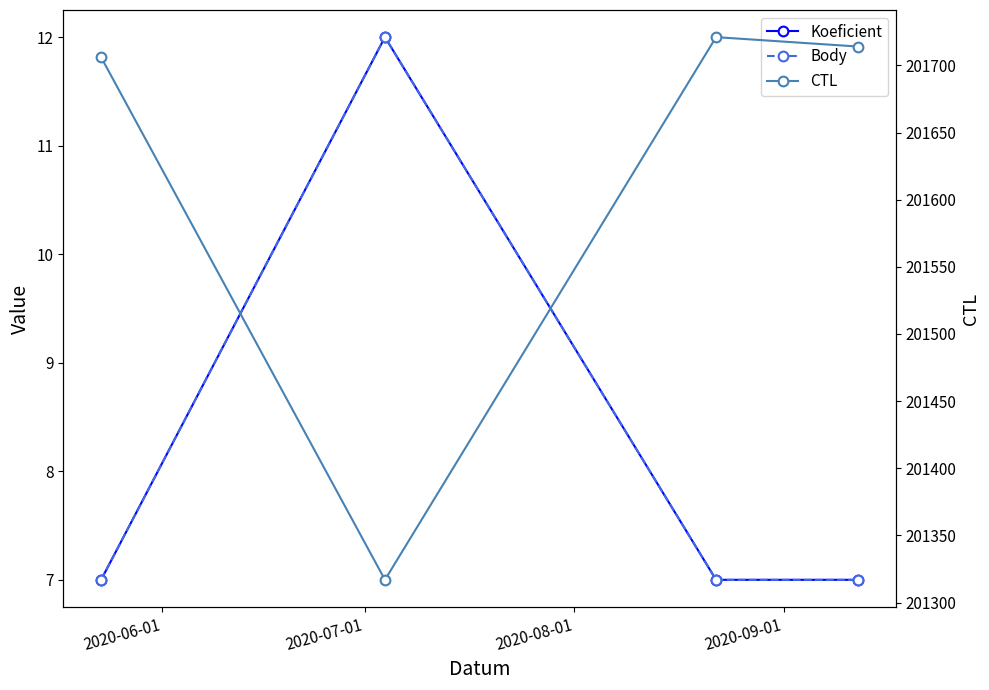

List the labels in order of CTL value, largest first.

2020-08-01, 2020-09-01, 2020-06-01, 2020-07-01